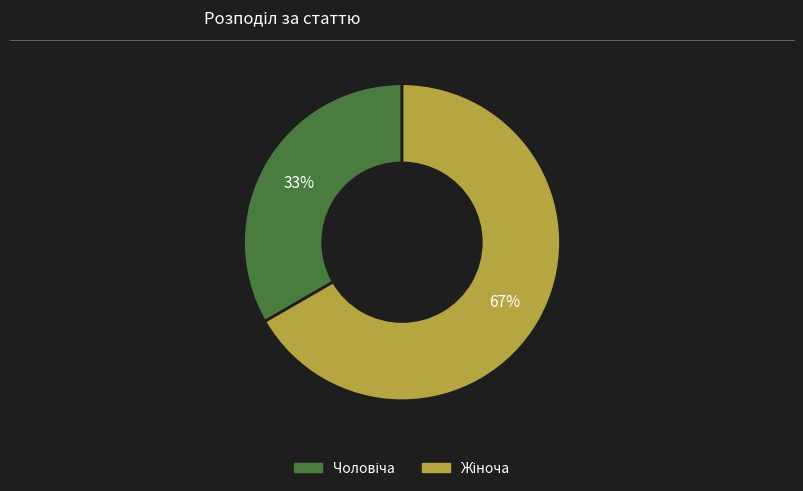

To the nearest percent, what is the average slice percentage?

50%